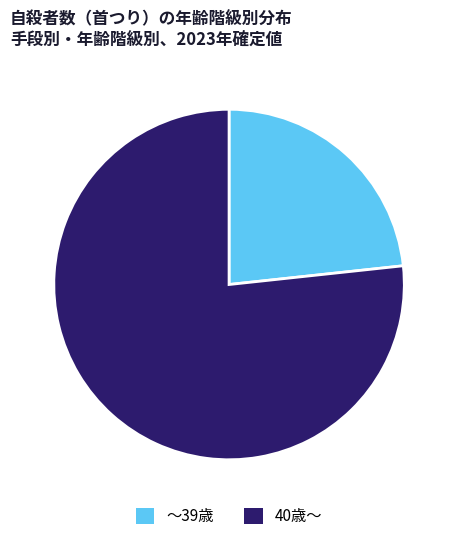

Does ～39歳 account for over 50% of the chart?

No